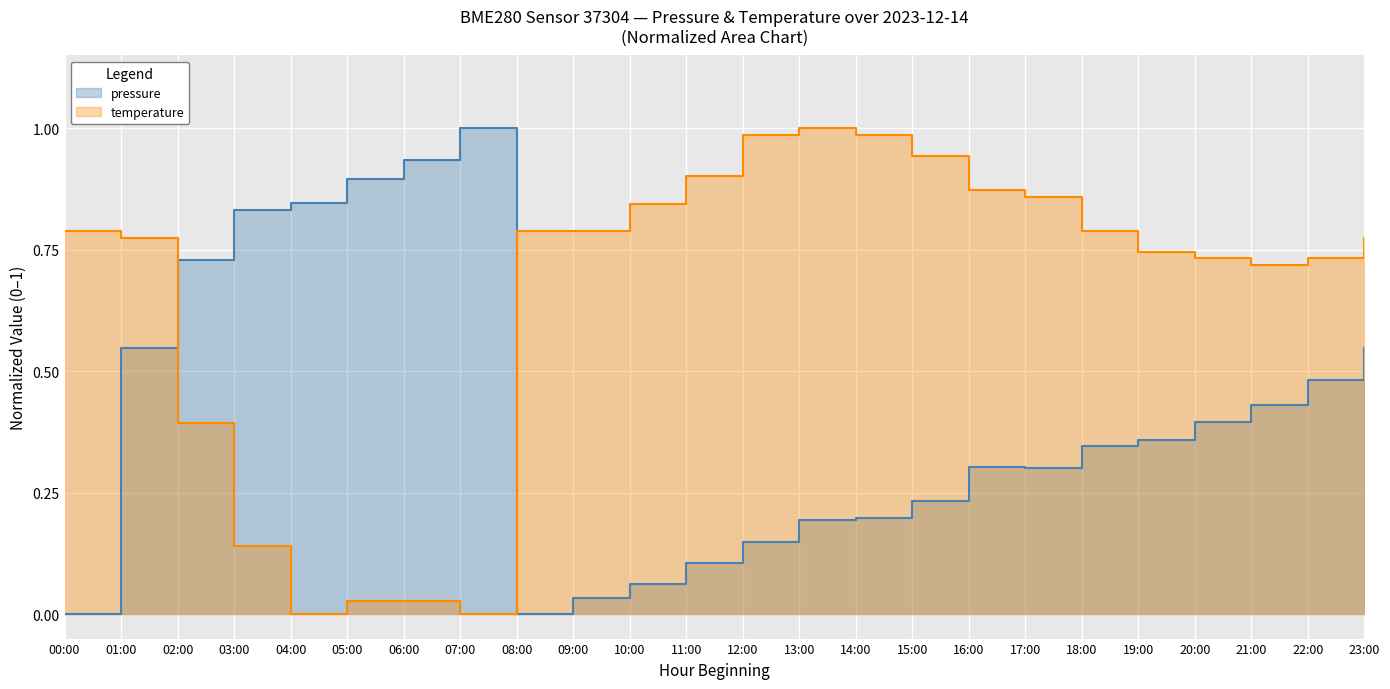

Between 16:00 and 18:00, which series saw the biggest shift?

temperature